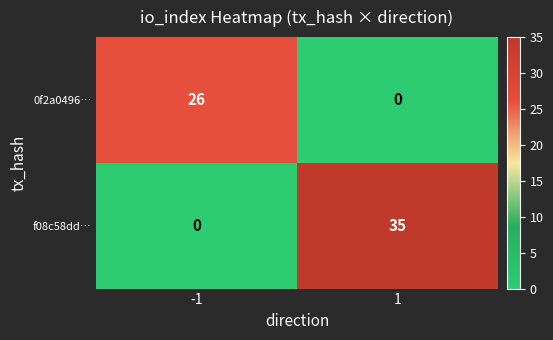

Which series has the widest spread of values?

f08c58dd…